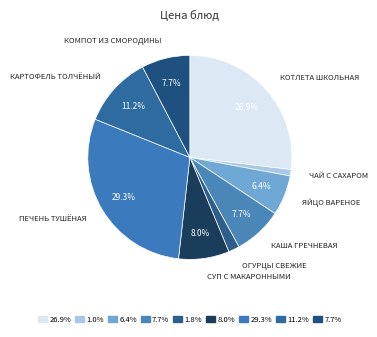

How many slices are in this pie chart?

9